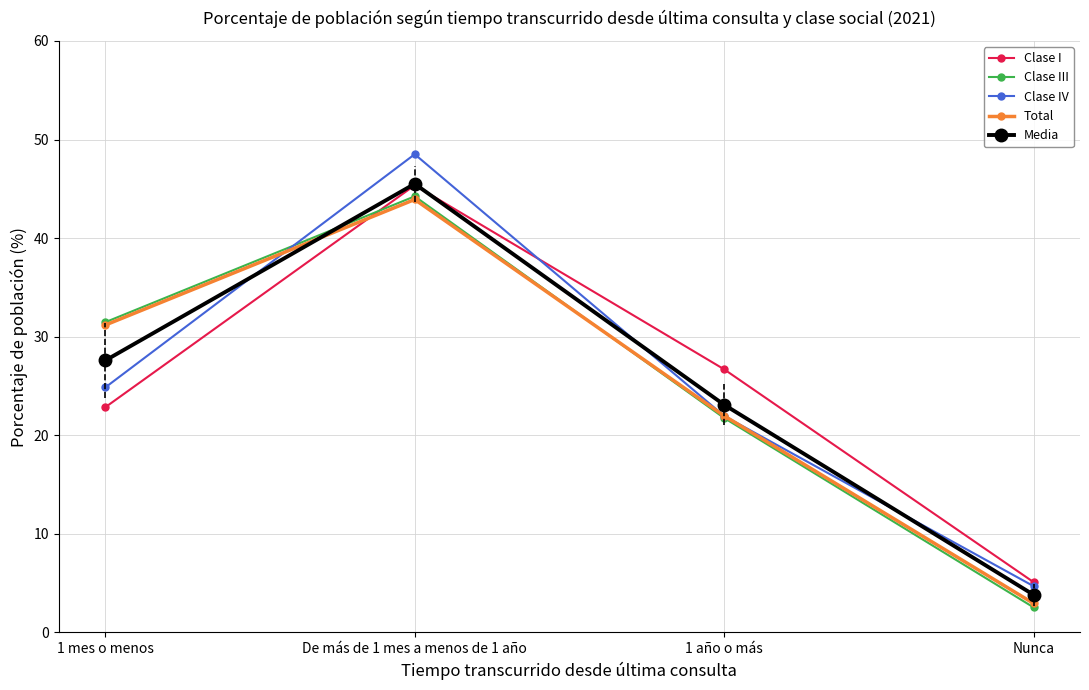

Is it true that Media equals 1.5 at Nunca?

False